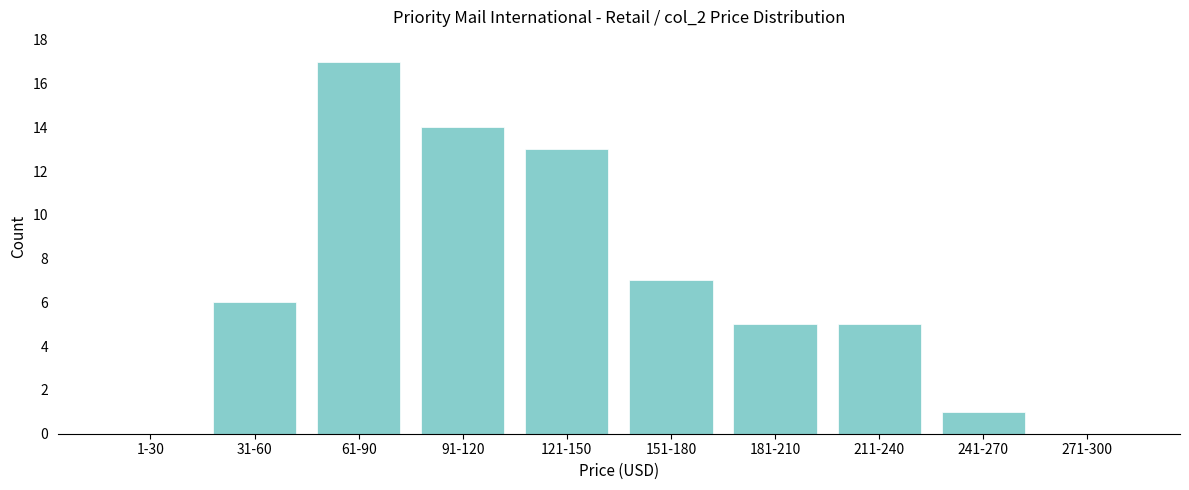

Reading right to left, what are all the values shown in this chart?

271-300=0	241-270=1	211-240=5	181-210=5	151-180=7	121-150=13	91-120=14	61-90=17	31-60=6	1-30=0